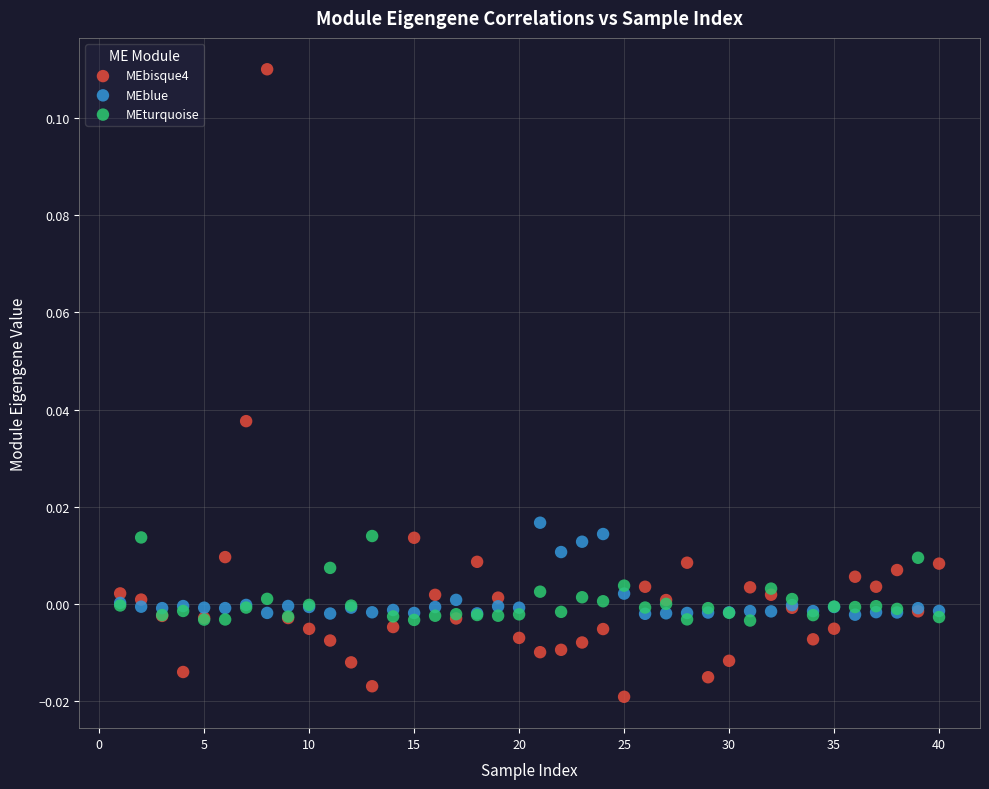

Which series reaches the minimum Y coordinate?

MEbisque4